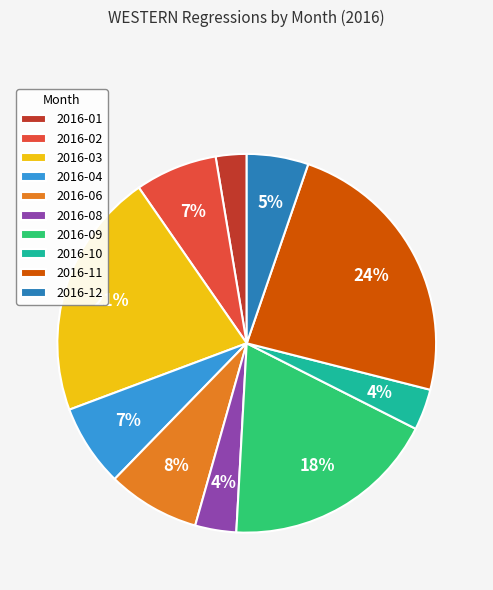

Combined, do 2016-04 and 2016-06 account for over 50%?

No